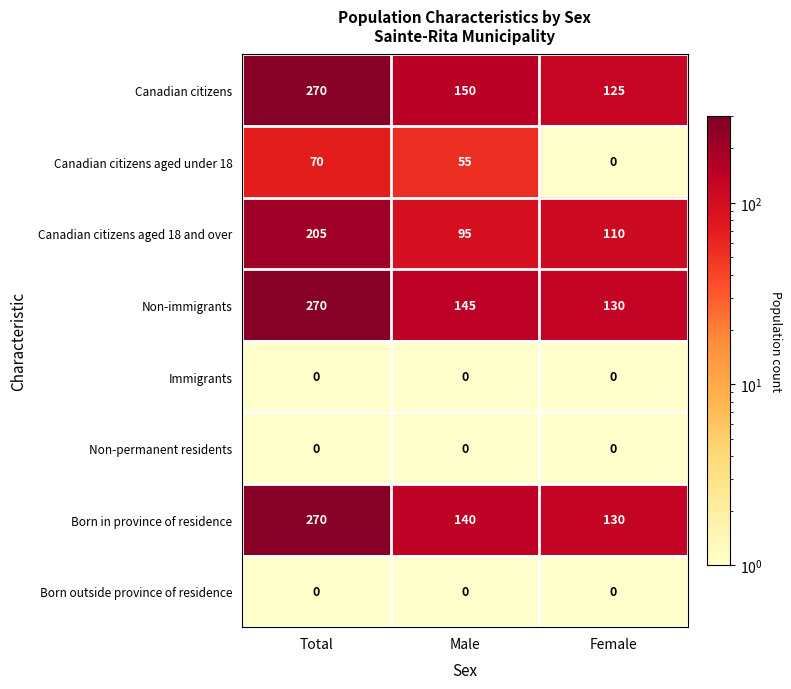

At which category does the chart reach its peak across all series?

Total